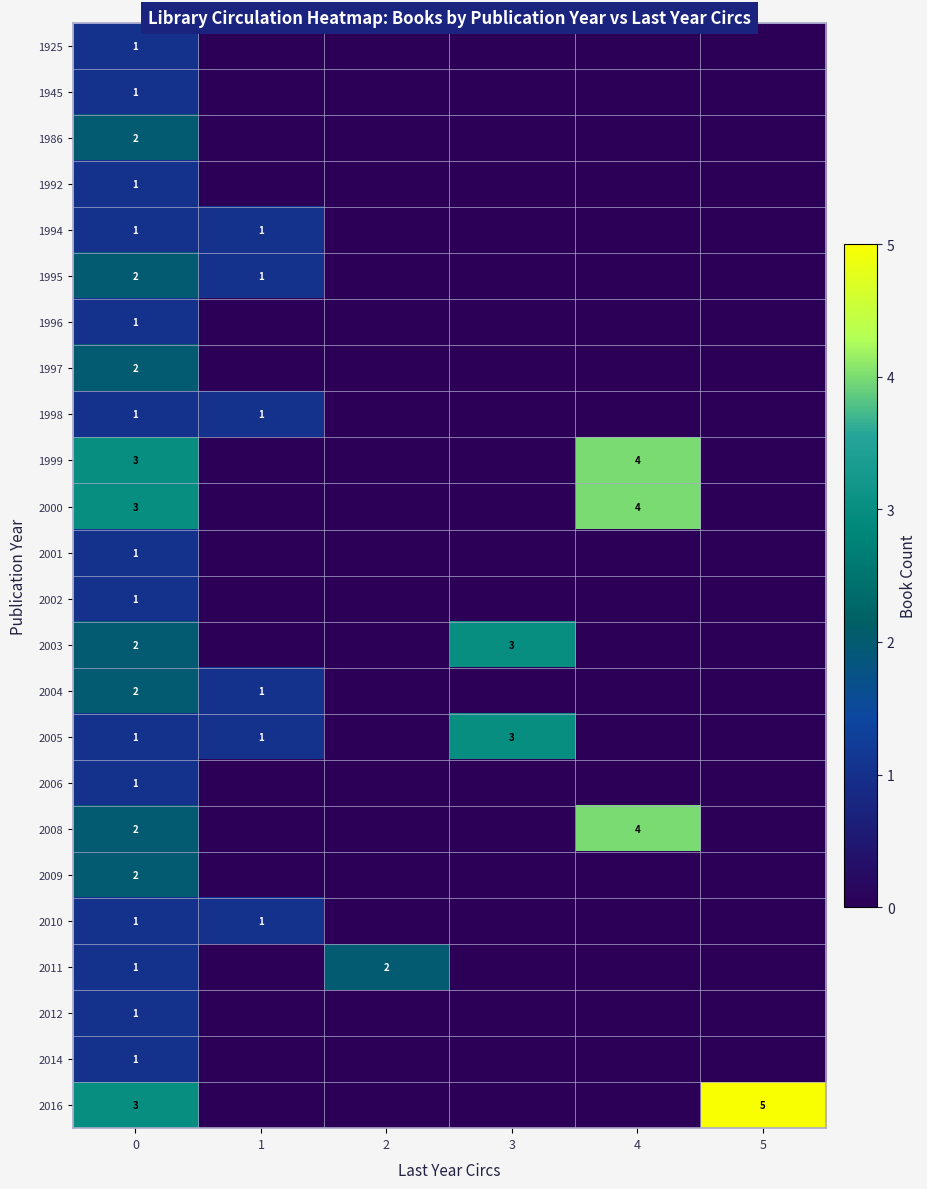

True or false: 2016 has a value of 0 at 1.

True